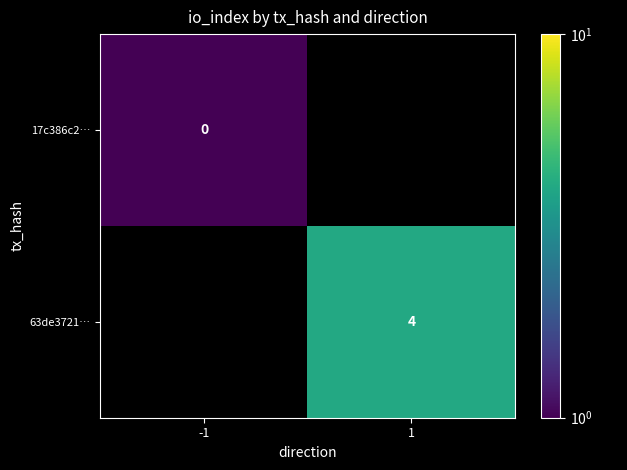

Rank the categories by 63de3721… value from lowest to highest.

-1, 1